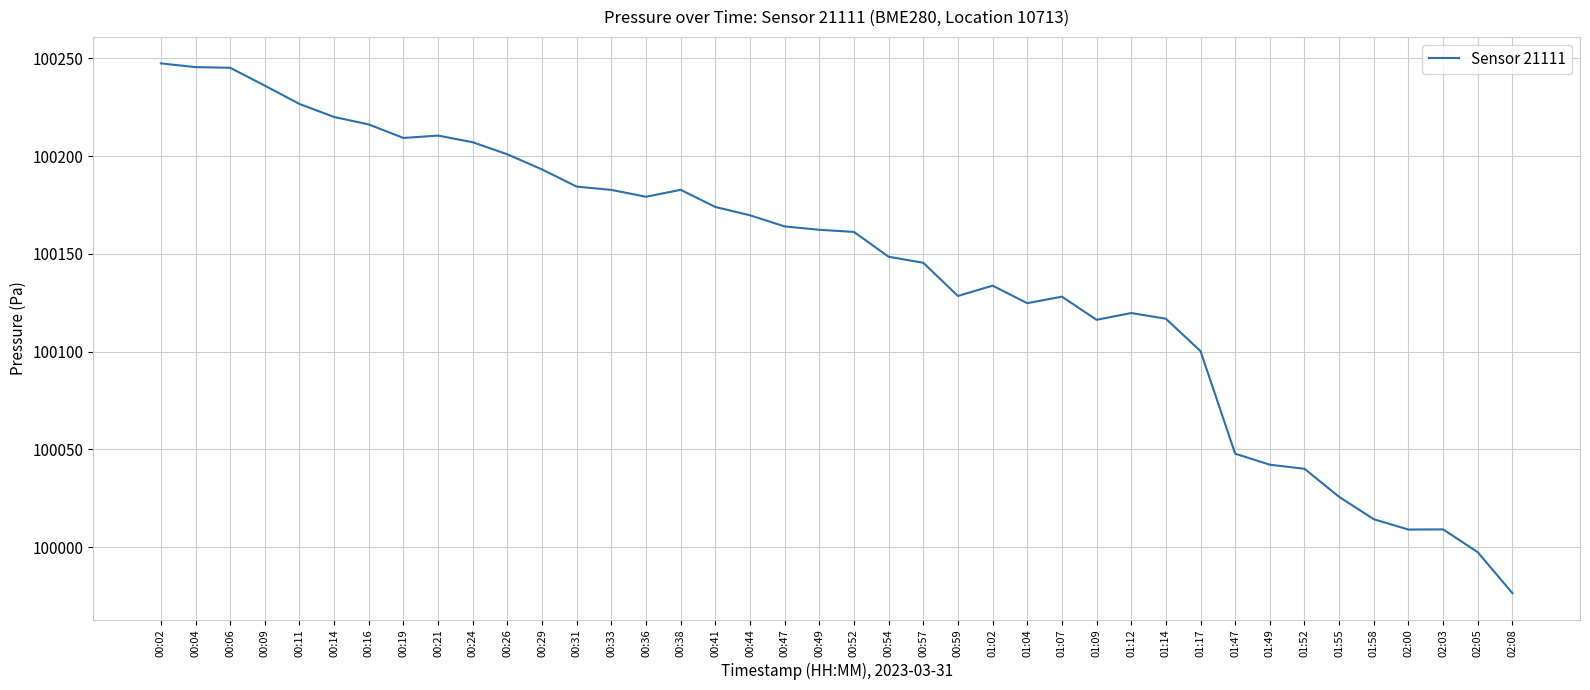

What position from the right is 00:04?

39